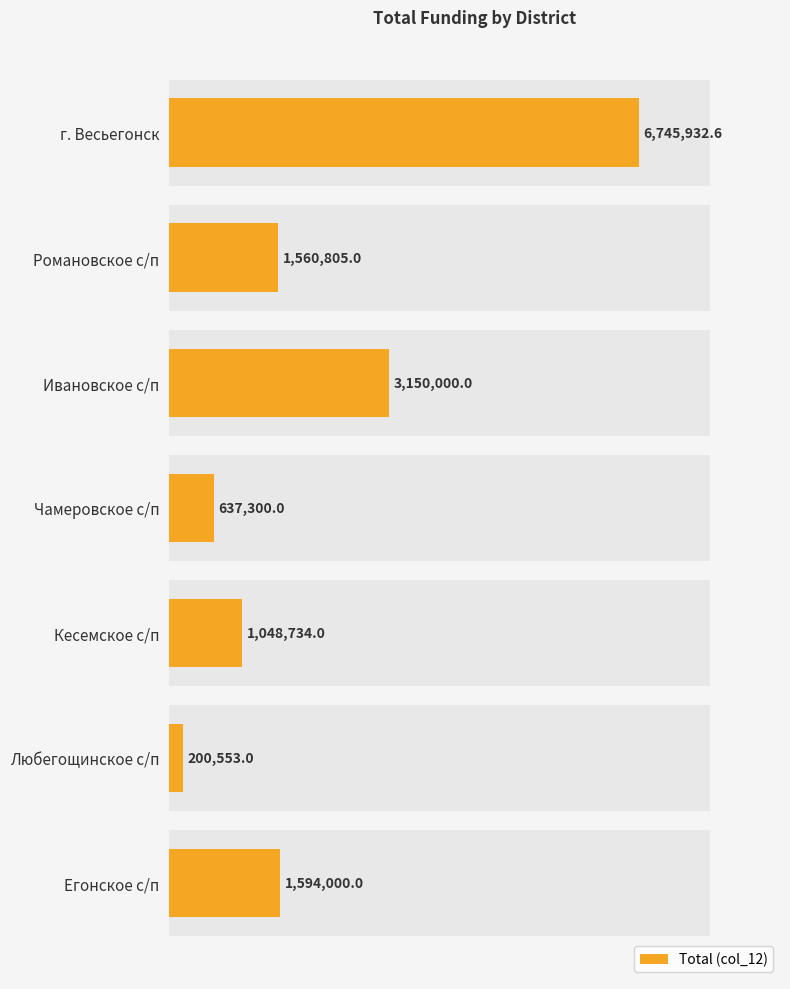

Rank the categories by value from lowest to highest.

Любегощинское с/п, Чамеровское с/п, Кесемское с/п, Романовское с/п, Егонское с/п, Ивановское с/п, г. Весьегонск